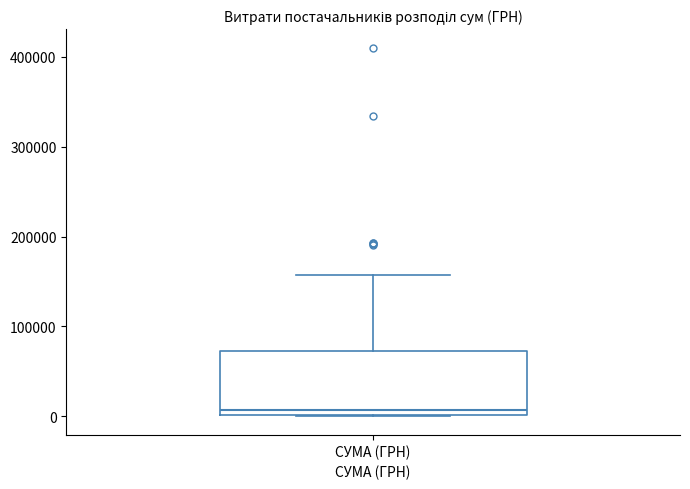

Transcribe this box plot: give where the median line is, the range the box spans, and where the two whiskers end, as read against the y-axis. The values are not printed on the chart, so give them approximately, as read against the axis.

median 10000, box 0 to 70000, whiskers 0 to 160000